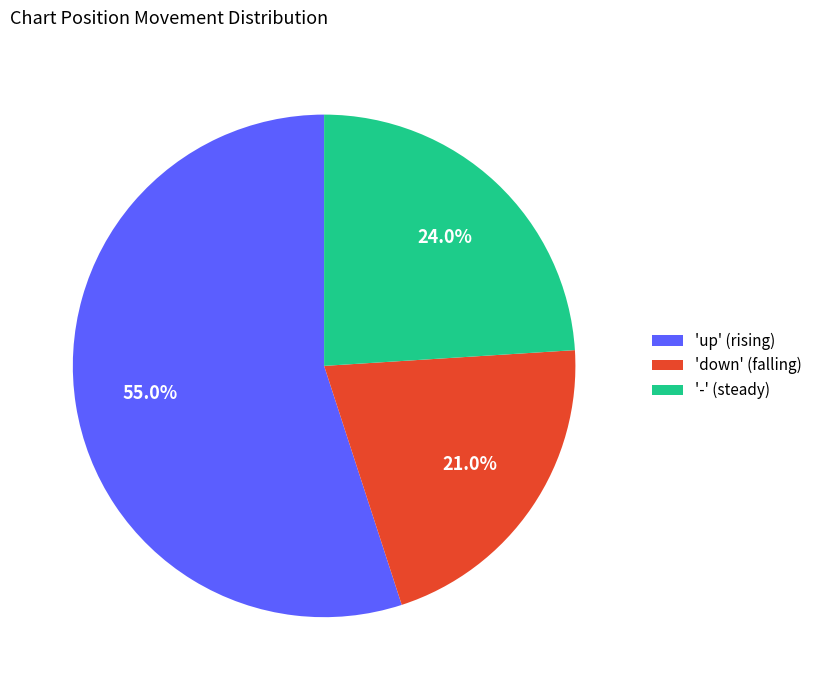

Rank the categories by value from highest to lowest.

'up' (rising), '-' (steady), 'down' (falling)